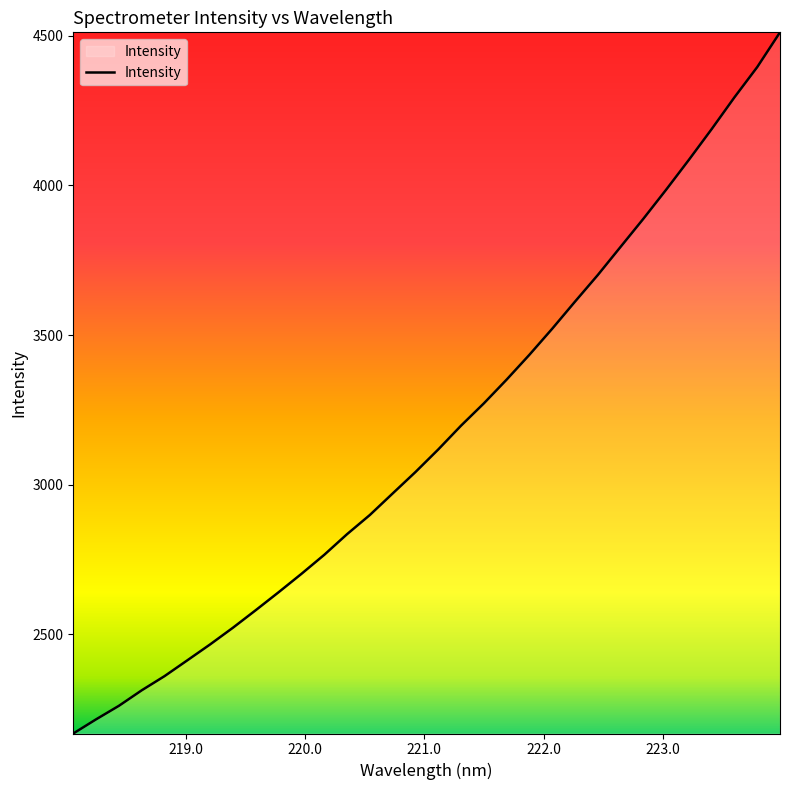

What is the smallest value displayed?

2168.5